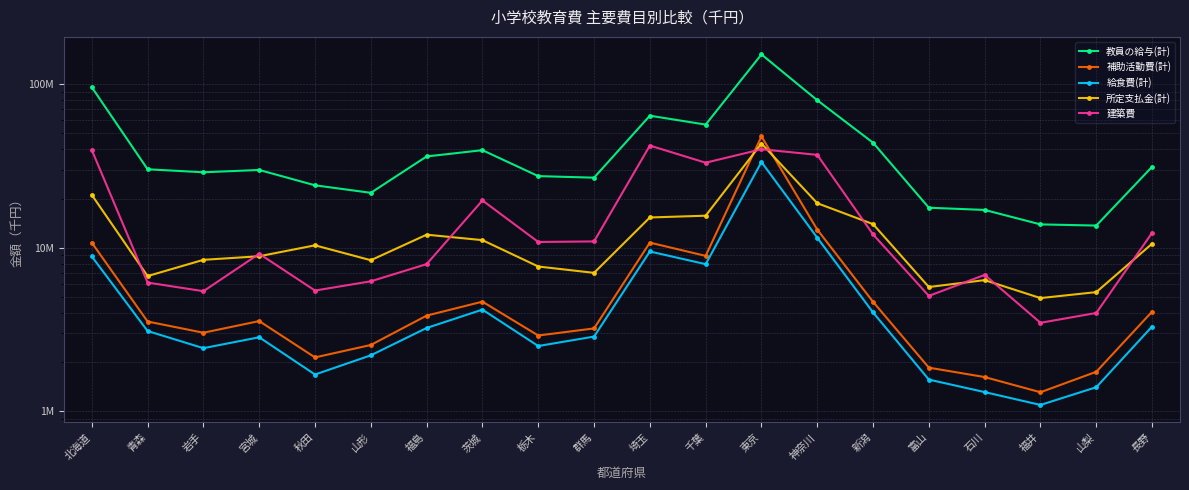

In 補助活動費(計), how many points are lower than both neighbors (excluding endpoints)?

5